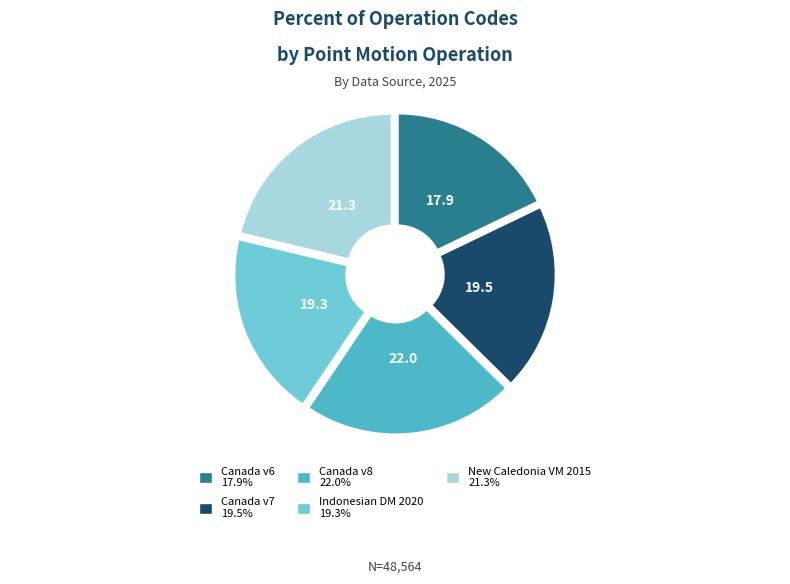

Is there any slice that represents more than half of the pie?

No